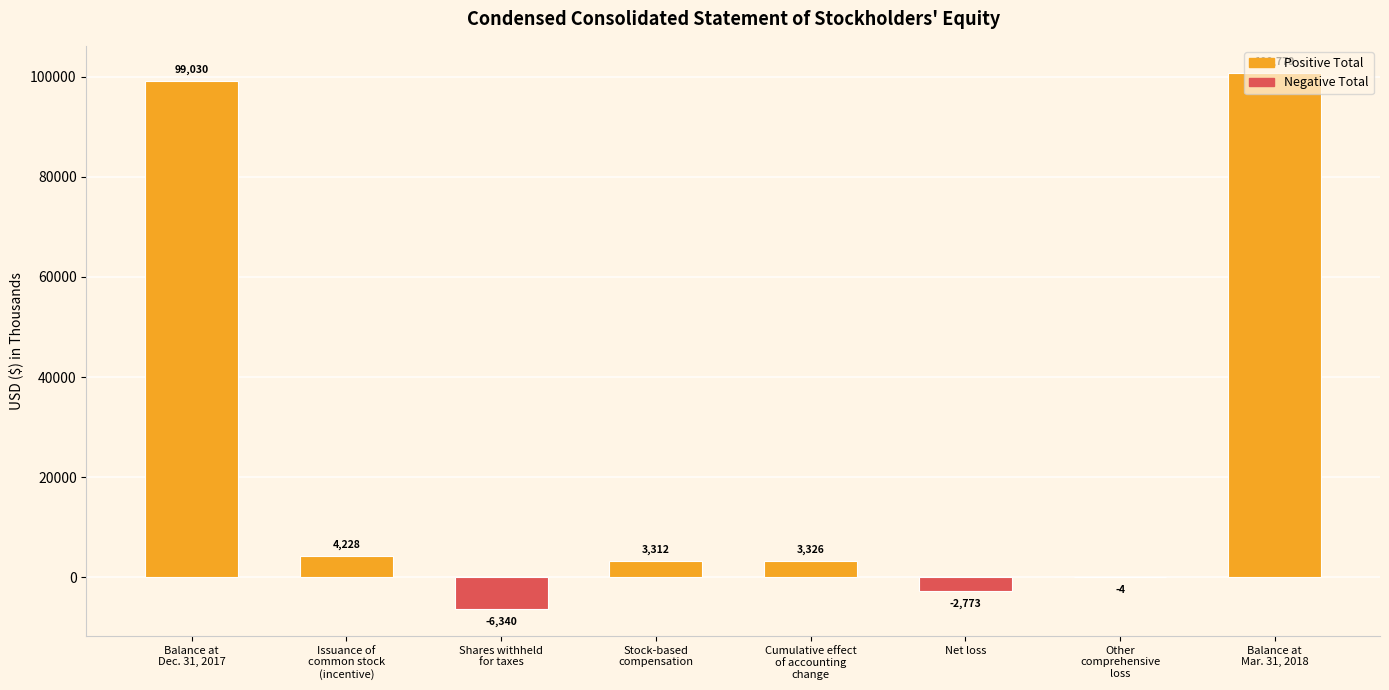

What is the difference between the values at Stock-based
compensation and Other
comprehensive
loss?

3316